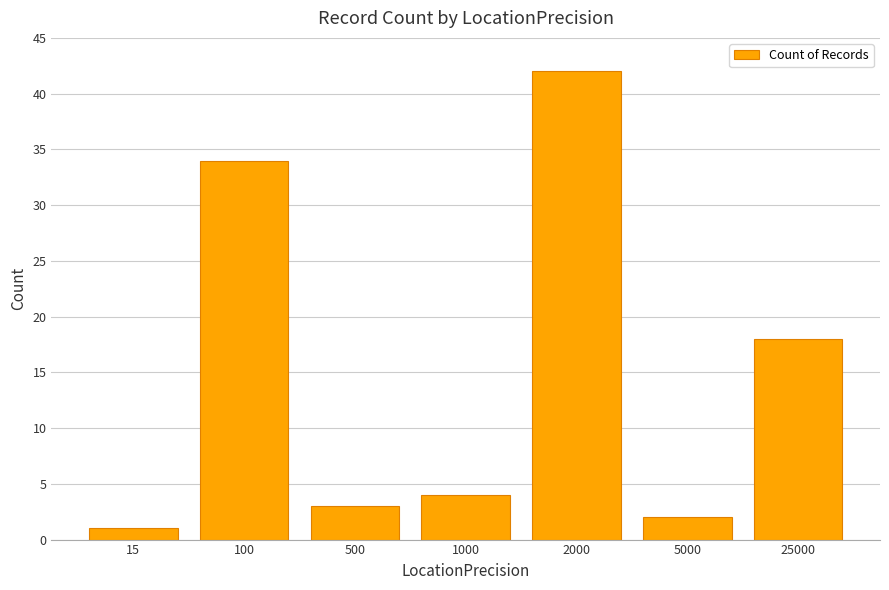

At which category does the chart reach its peak across all series?

2000